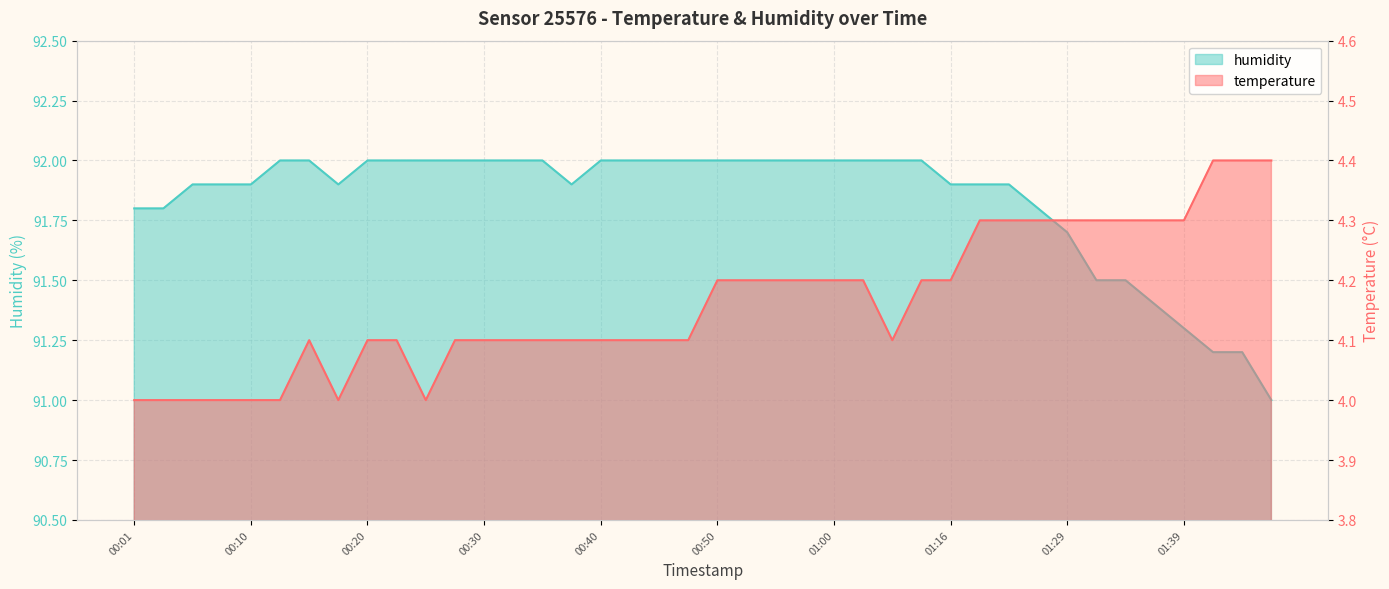

What is the sum of all temperature values?

166.5